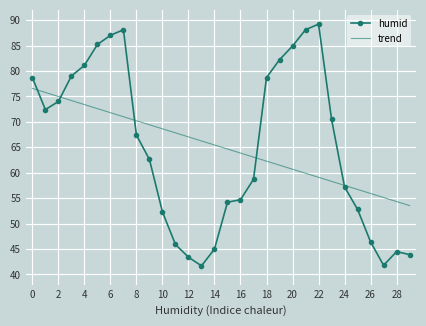

What is the maximum value for trend?

76.6